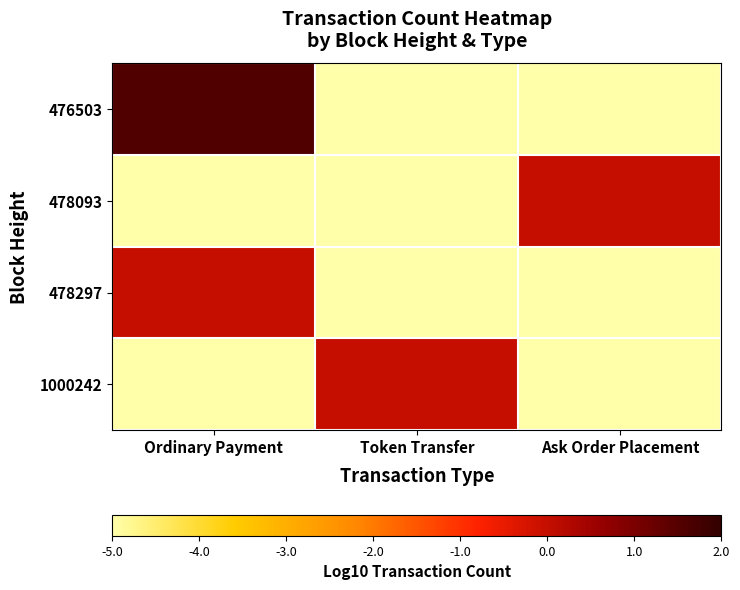

Rank the series by their maximum value, from highest to lowest.

476503, 478093, 478297, 1000242